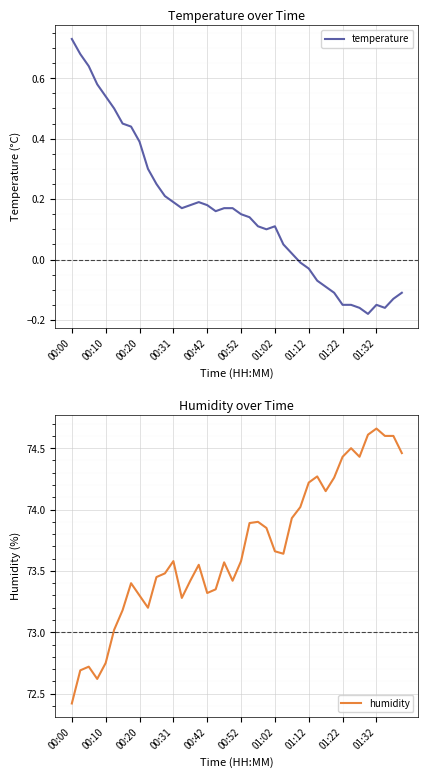

Which series changed the most between 18 and 21?

humidity